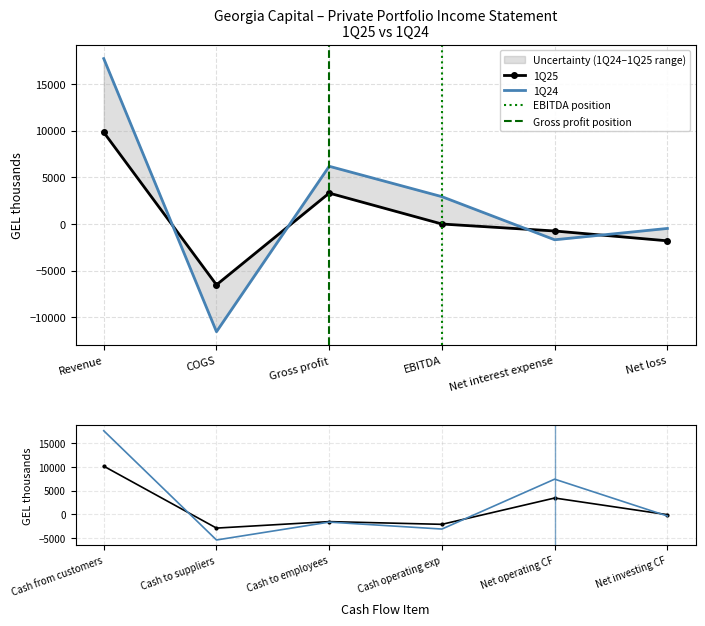

How many values in 1Q24 are below zero?

3